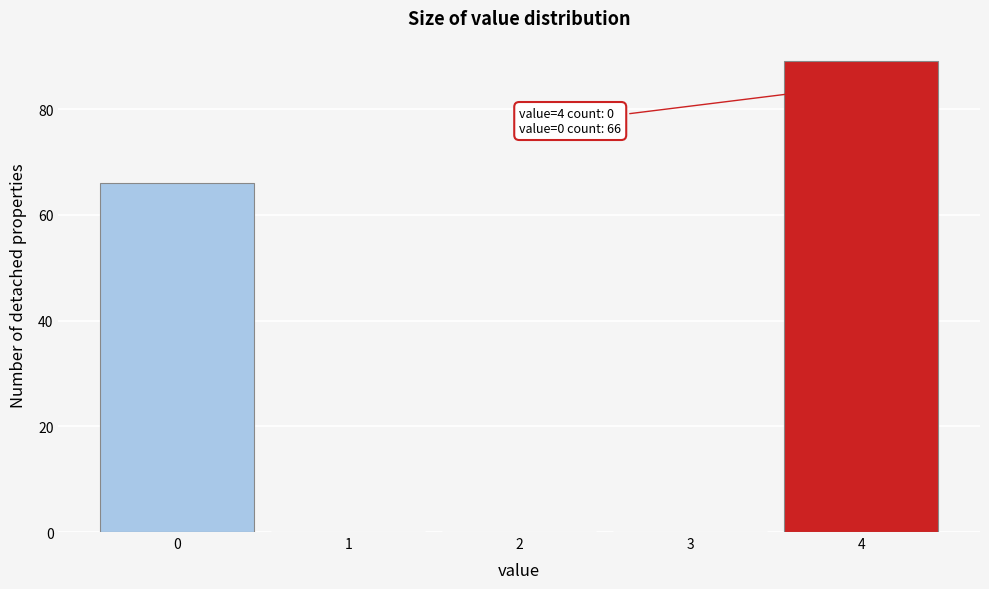

Reading right to left, list all the values displayed in this chart.

4=89	3=0	2=0	1=0	0=66